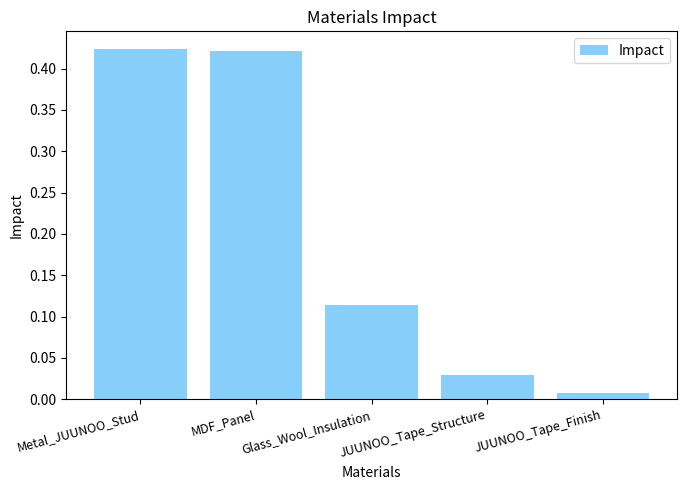

What is the sum of all values?

1.0